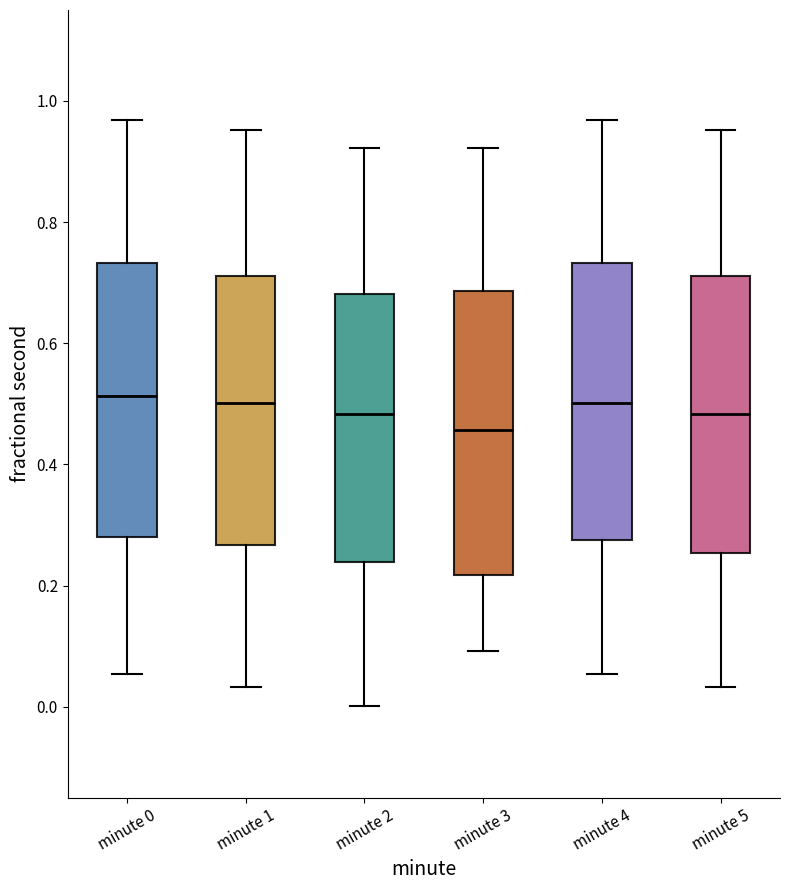

Which box has the lowest median line?

minute 3